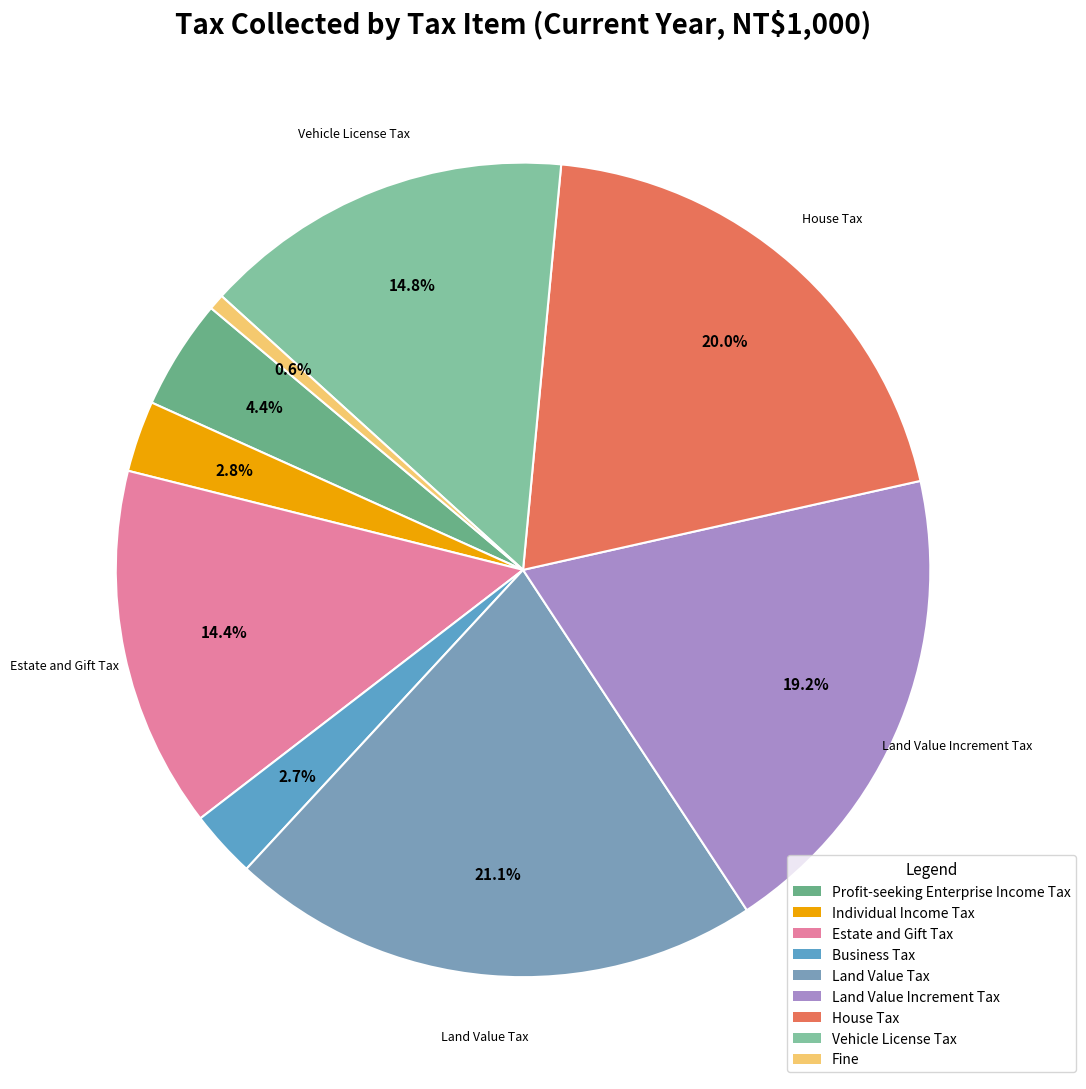

Does any single category account for the majority?

No